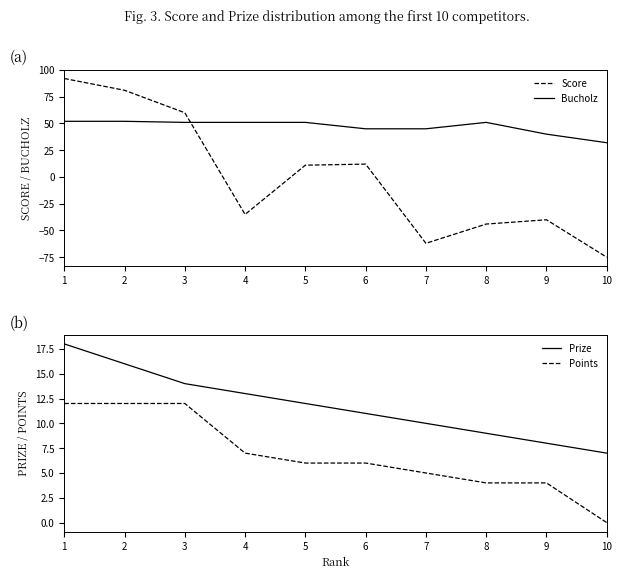

Does the chart have visible grid lines?

No